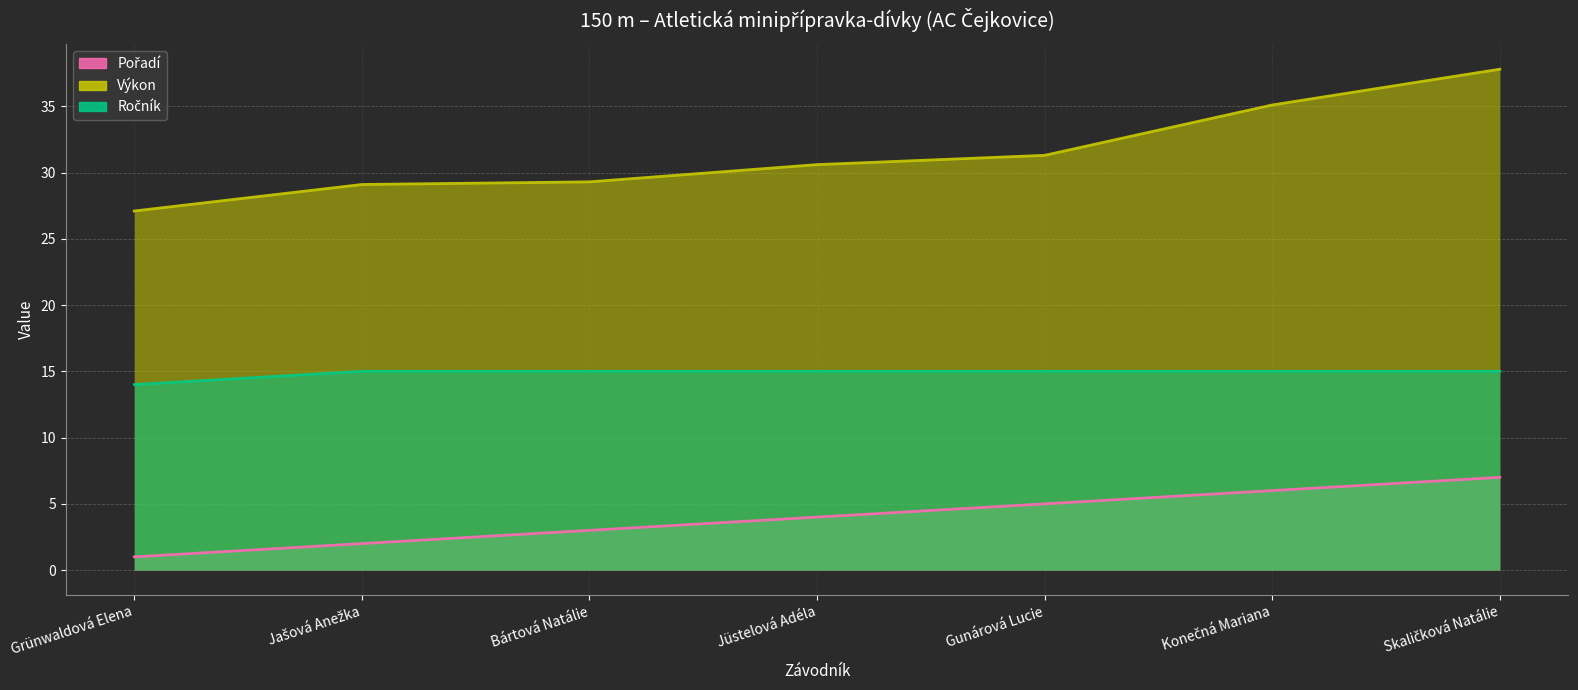

What are all the series names shown in the legend?

Pořadí (line), Výkon (line), Ročník (line)